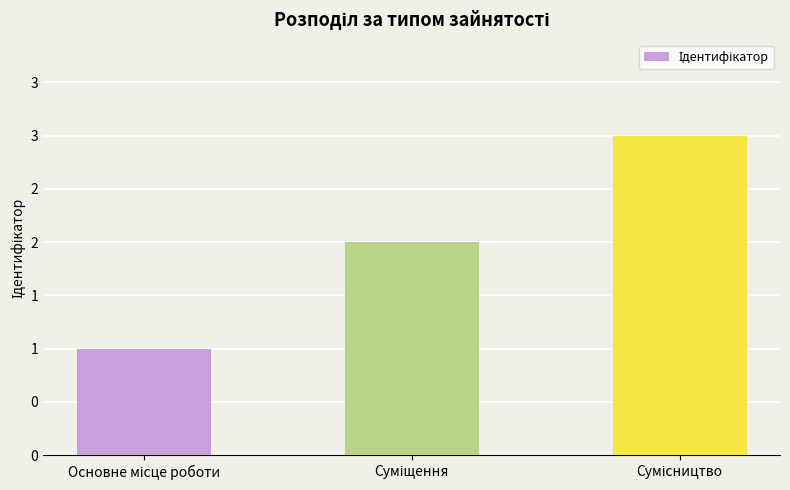

Are the bars horizontal?

No